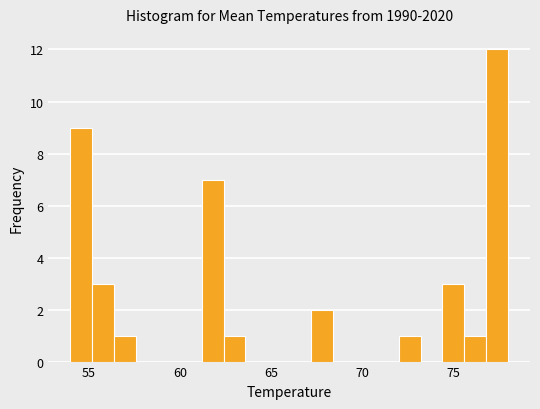

Read against the x-axis, roughly where is the centre of the tallest bar?

77.5